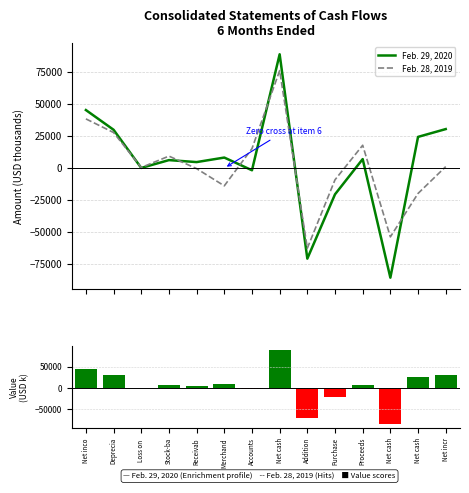

Rank the series at Stock-ba from highest to lowest value.

Feb. 28, 2019, Feb. 29, 2020, Feb. 29, 2020 values